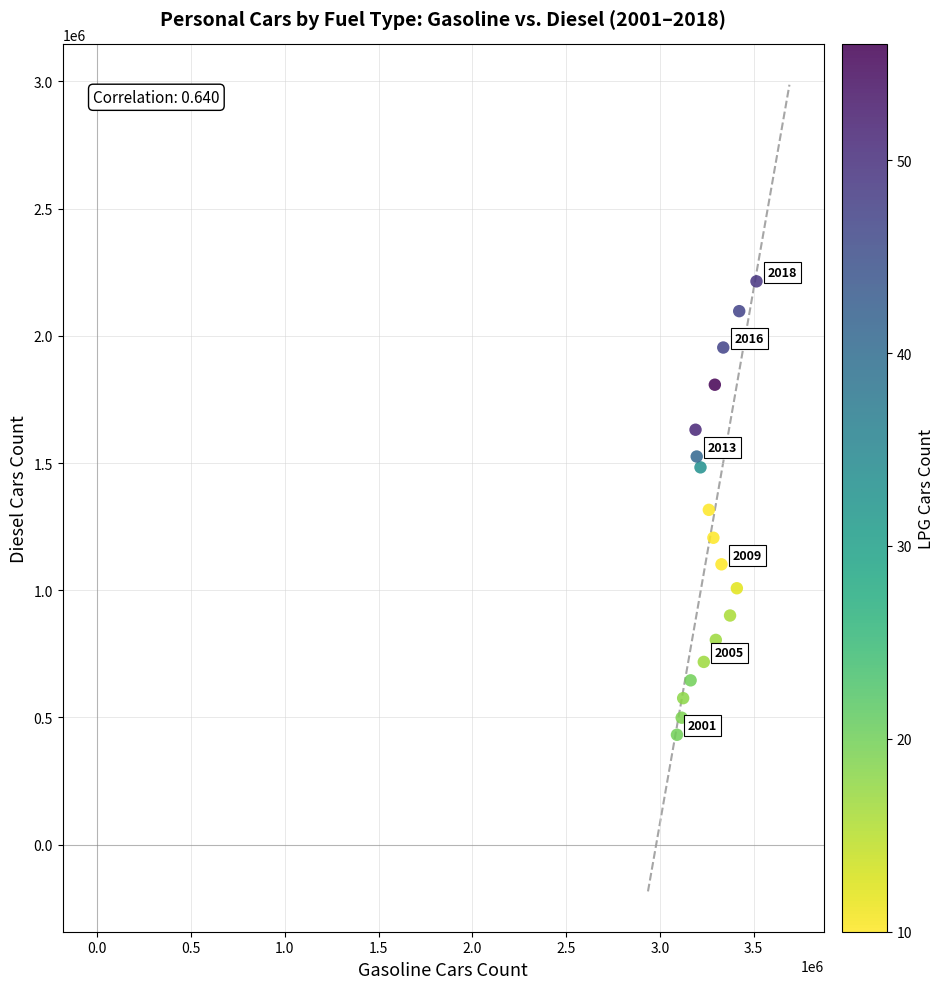

What is the range of X values (max minus min)?

424012